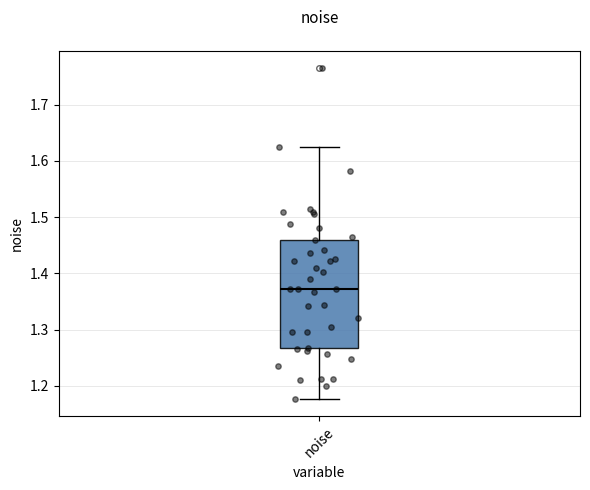

Transcribe this box plot: give where the median line is, the range the box spans, and where the two whiskers end, as read against the y-axis. The values are not printed on the chart, so give them approximately, as read against the axis.

median 1.37, box 1.27 to 1.46, whiskers 1.18 to 1.63